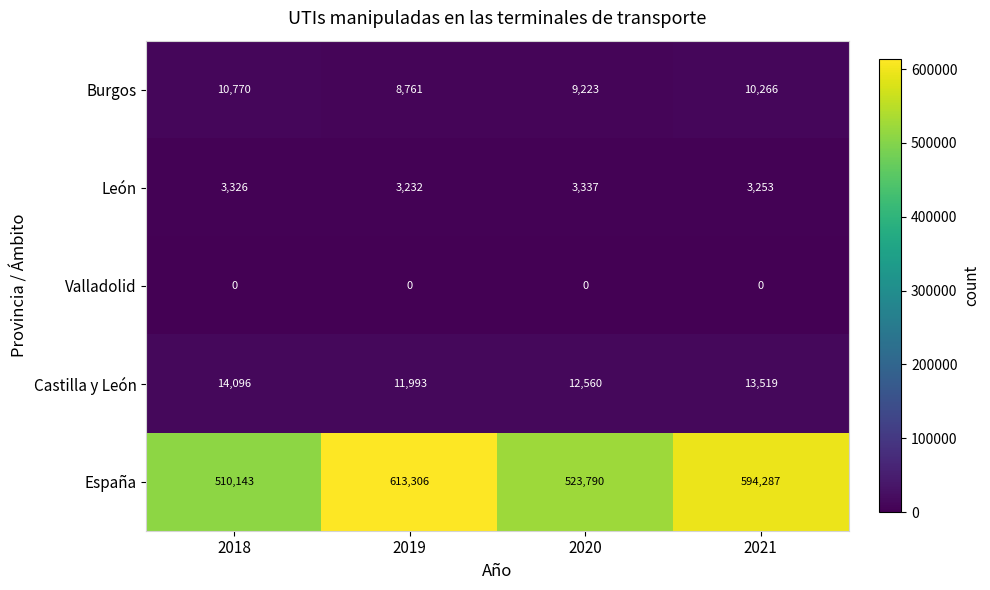

Which category has the highest value across all series?

2019